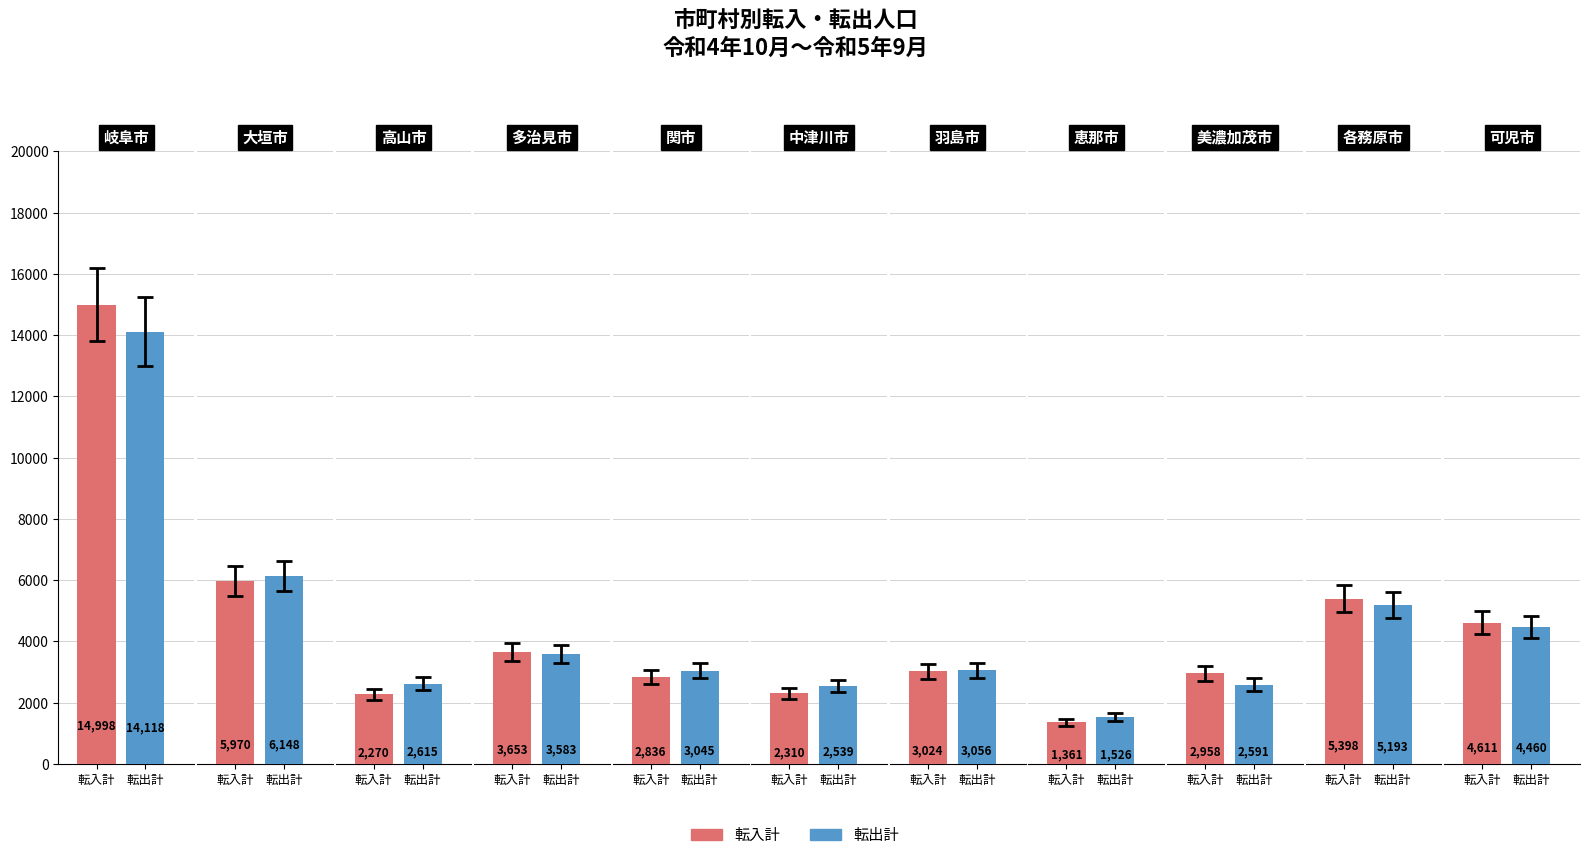

What is the sum of all 転入計 values?

49389